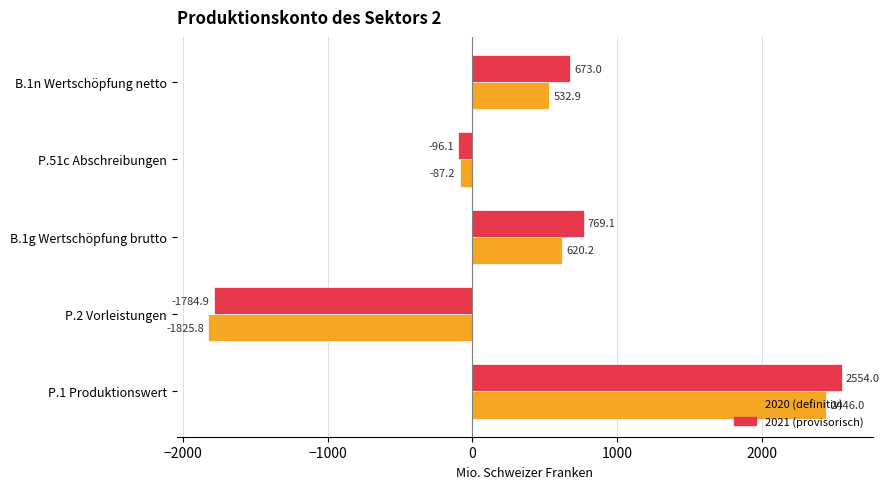

How many positive values does the 2021 (provisorisch) series have?

3